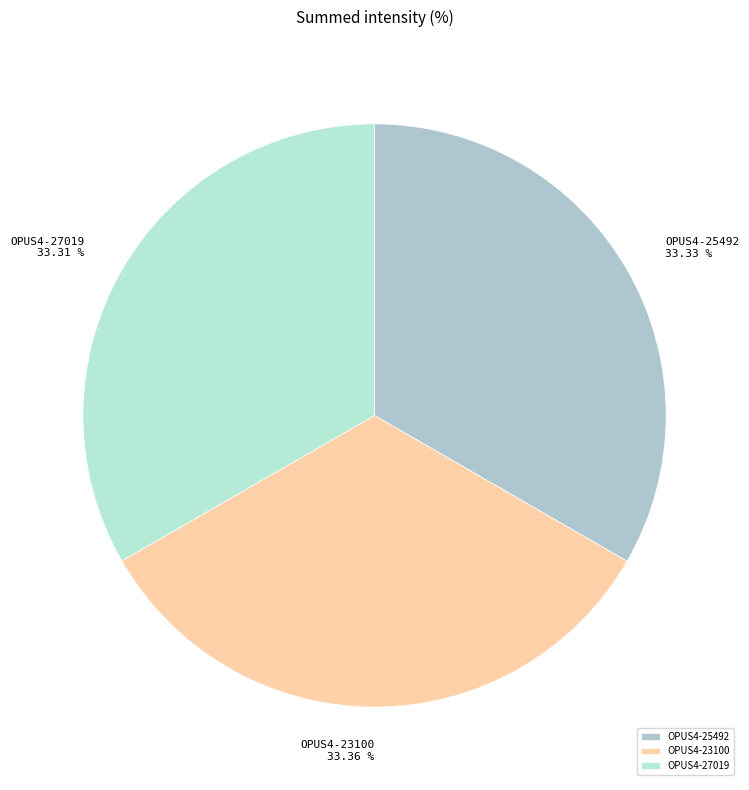

The OPUS4-27019 slice represents 40% of the pie. True or false?

False